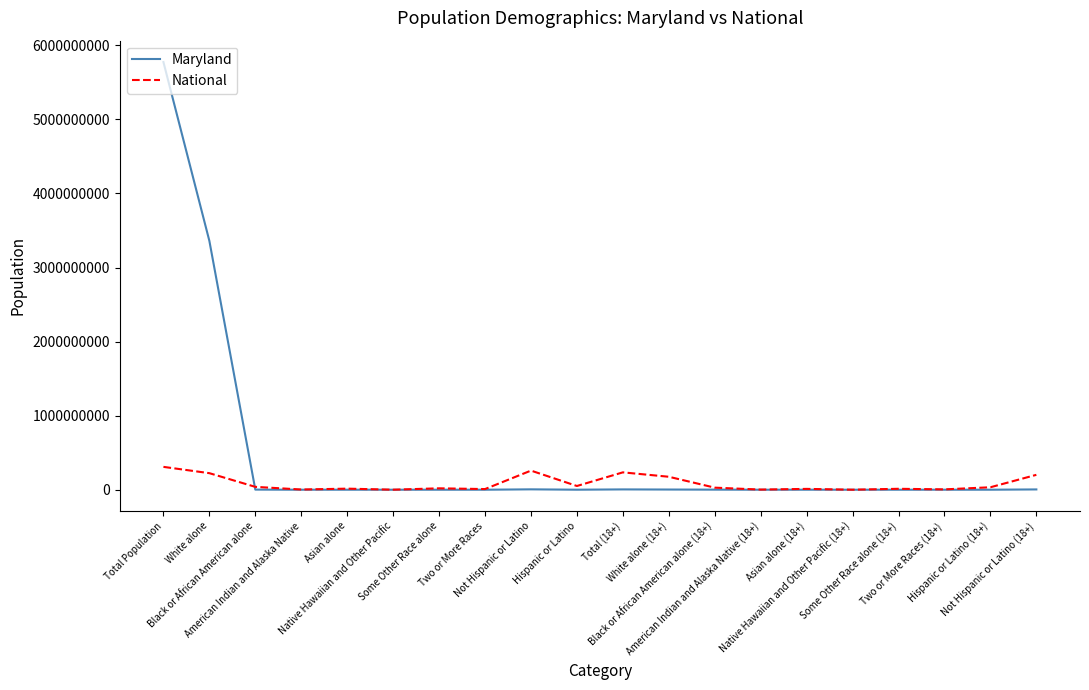

What is the difference between the highest and lowest values at Two or More Races (18+)?

4754056